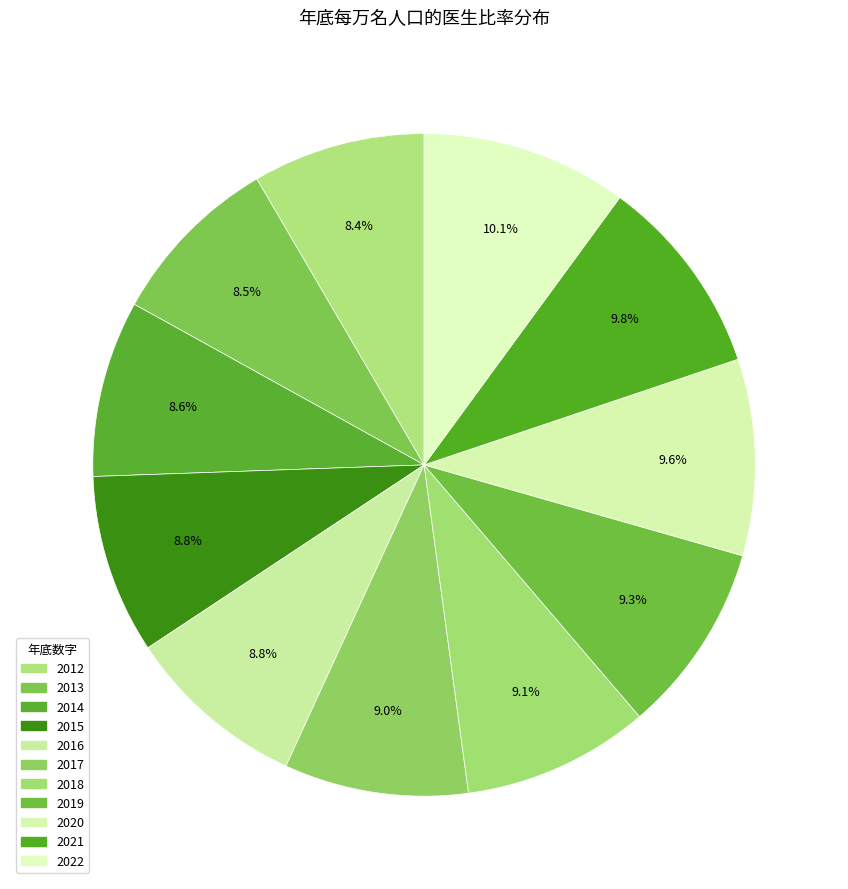

To the nearest percent, what portion does 2014 represent?

9%